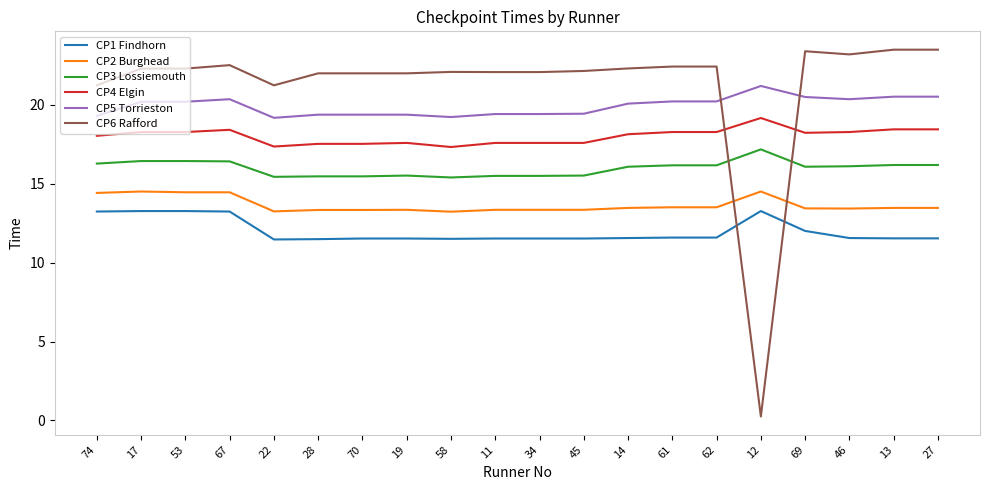

True or false: CP5 Torrieston has more than 0 interior local peaks.

True